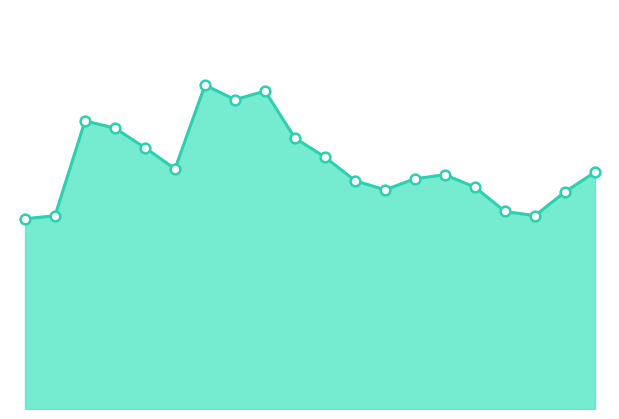

How many lines are shown in the chart?

1